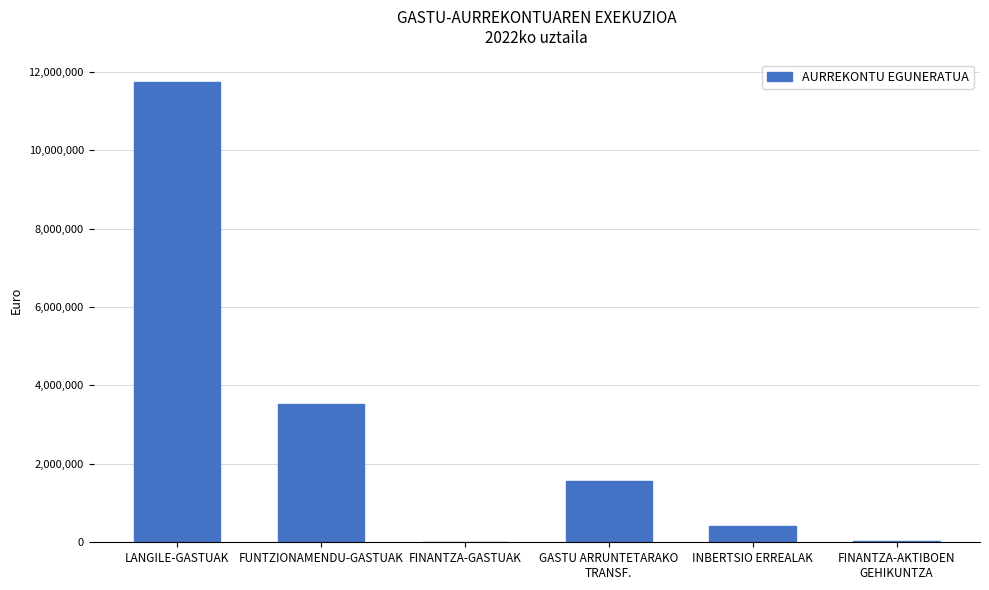

The chart shows a value of 6050327 at FUNTZIONAMENDU-GASTUAK. True or false?

False